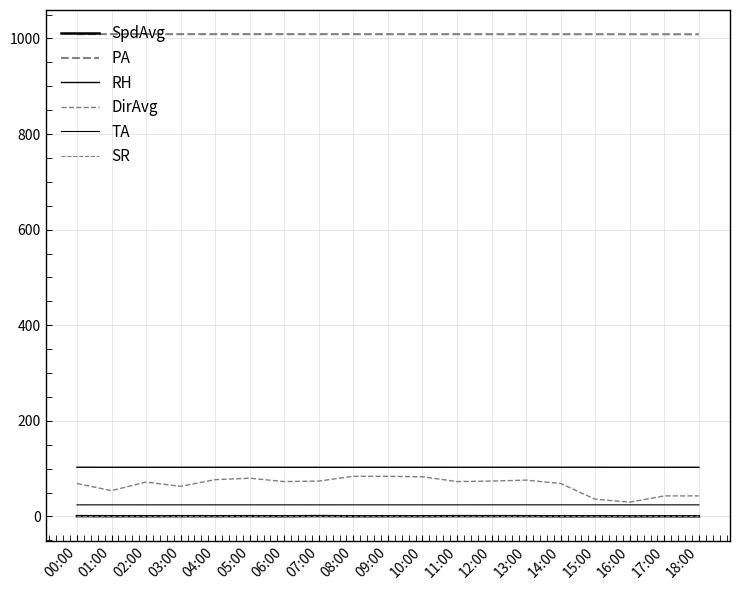

True or false: RH and SR intersect in this chart.

False